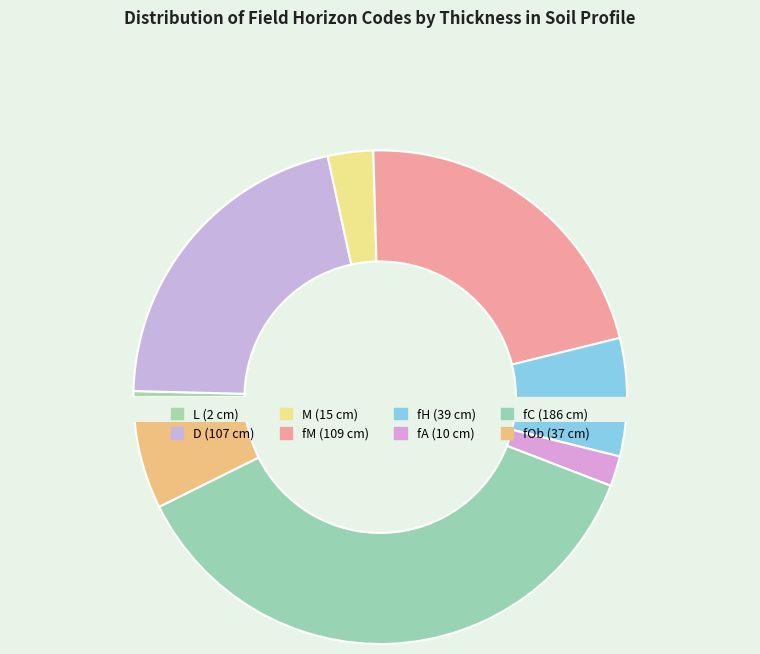

To the nearest percent, what is the difference between the fC and fOb slice percentages?

30%